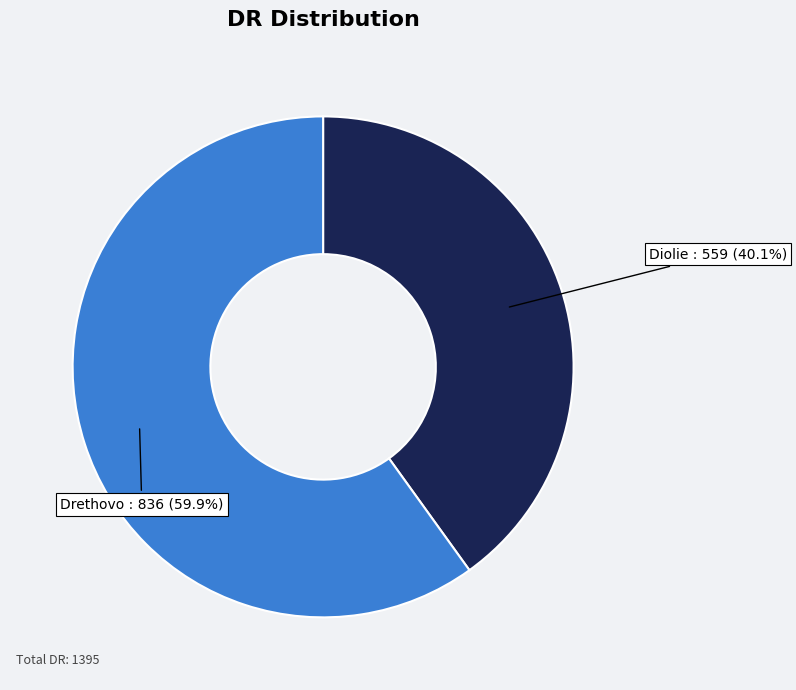

The Drethovo slice represents 60% of the pie. True or false?

True